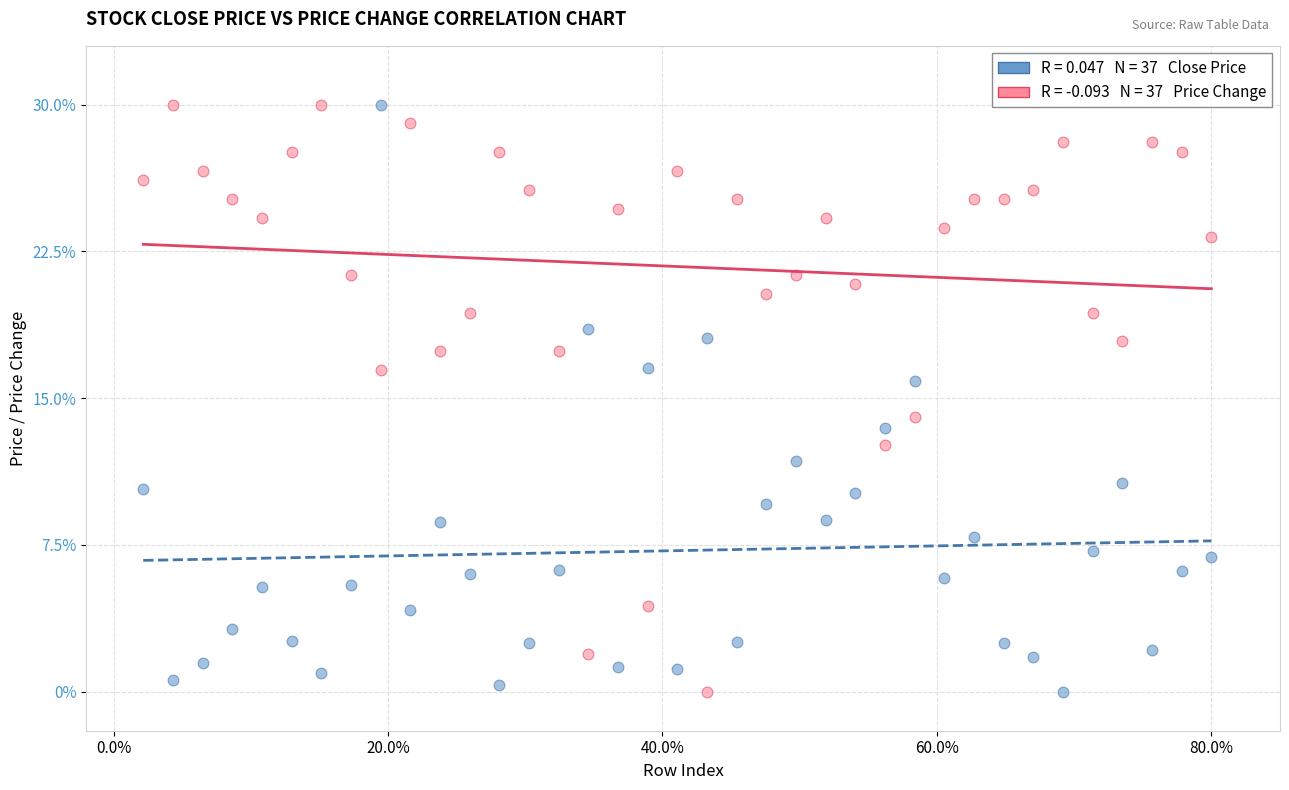

Across all data points, what is the range of X values (max minus min)?

77.8